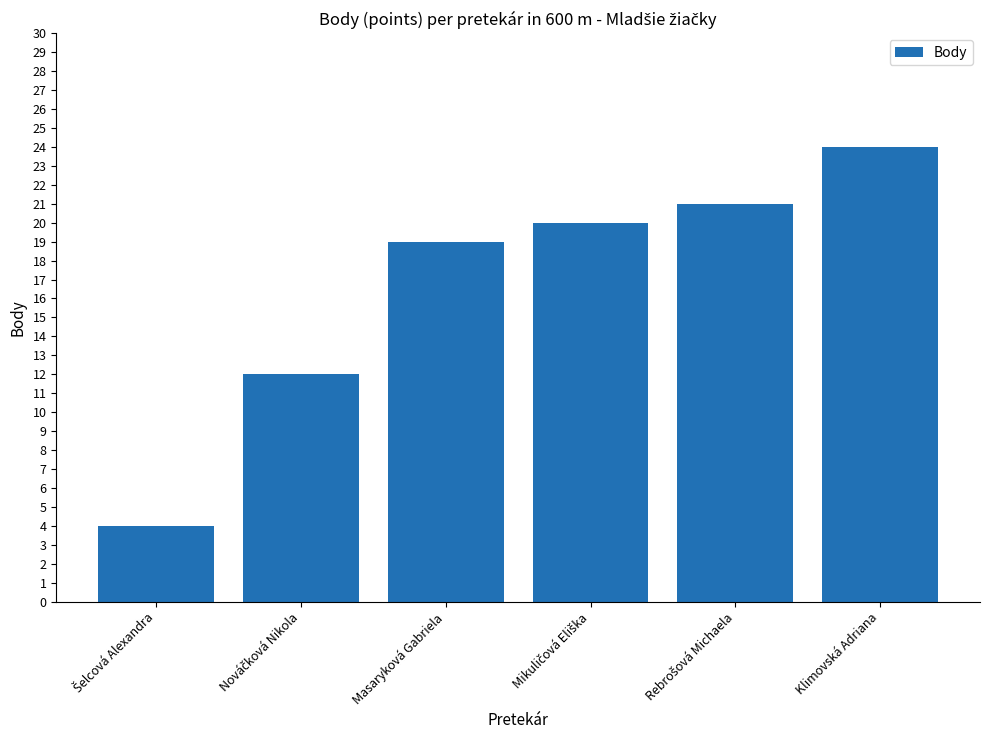

Which label corresponds to the largest value in the chart?

Klimovská Adriana